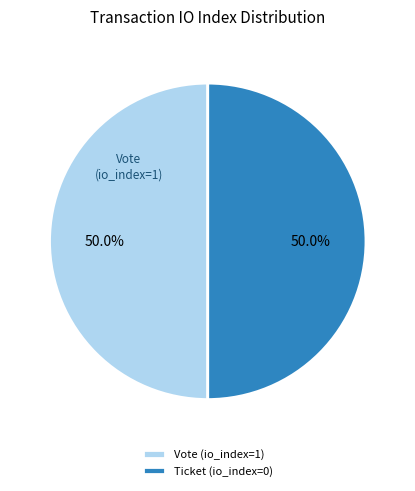

How many slices are in this pie chart?

2